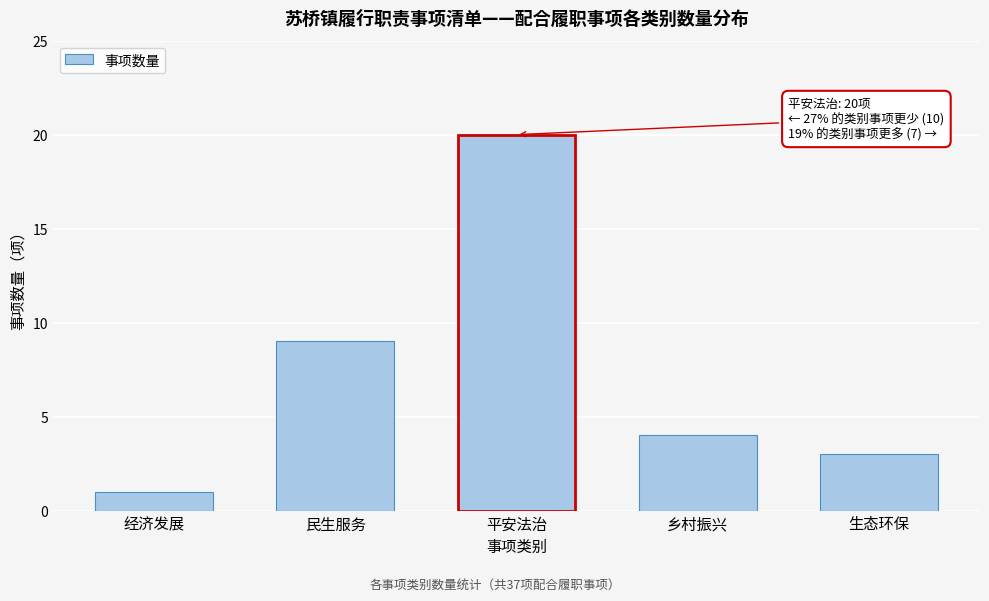

Reading left to right, list all the values displayed in this chart.

1	9	20	4	3